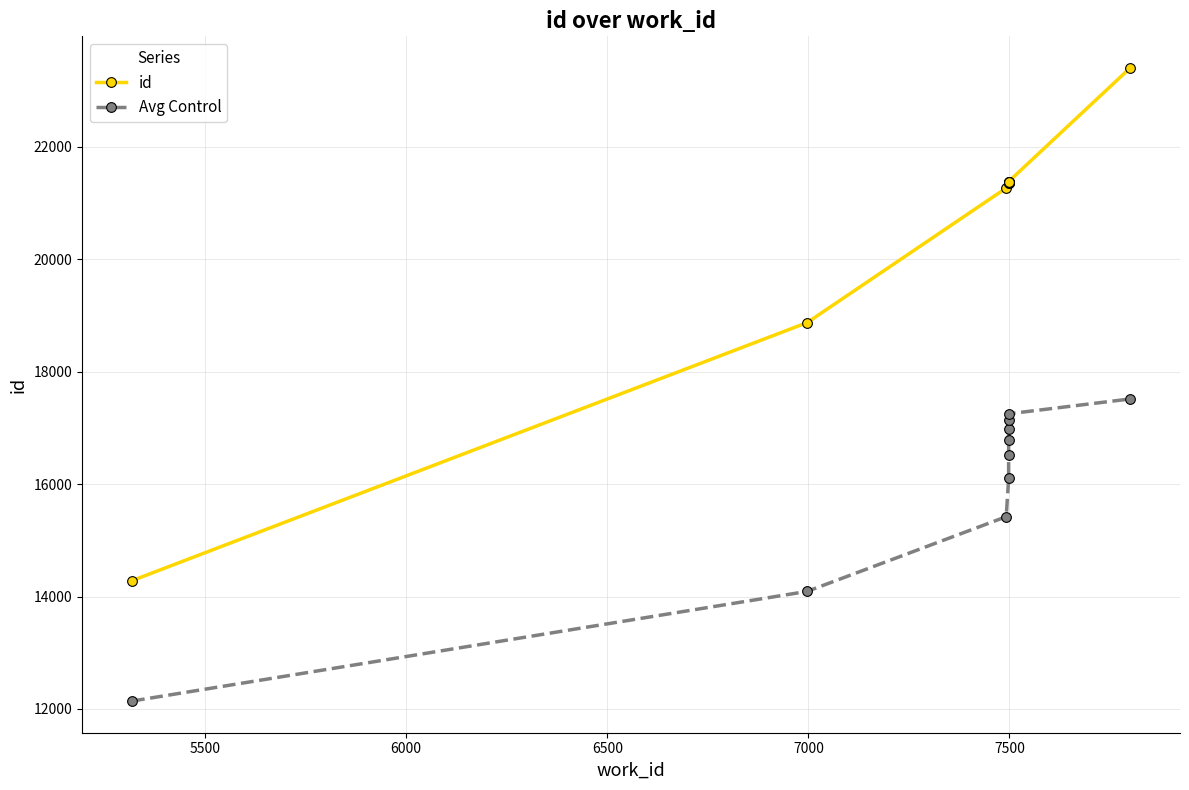

Reading right to left, list all the values displayed in this chart.

id: 23406.0	21385.0	21384.0	21380.0	21370.0	21361.0	21357.0	21270.0	18875.0	14282.0
Avg Control: 17516.0	17251.6	17135.9	16987.2	16789.6	16514.6	16104.1	15421.0	14091.7	12139.7